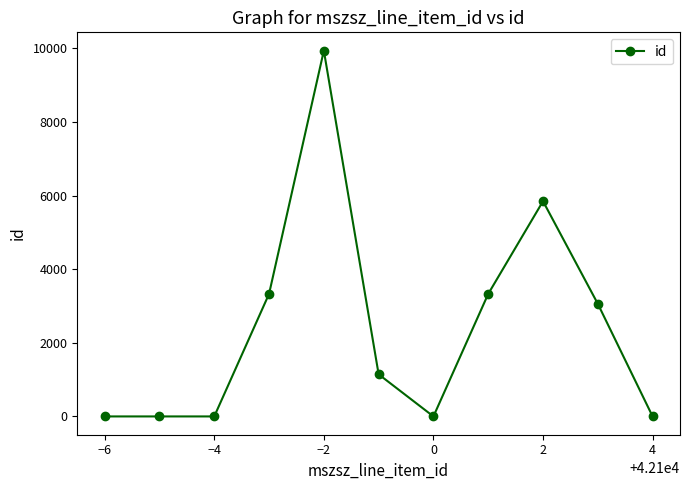

How many values are below 1144?

5